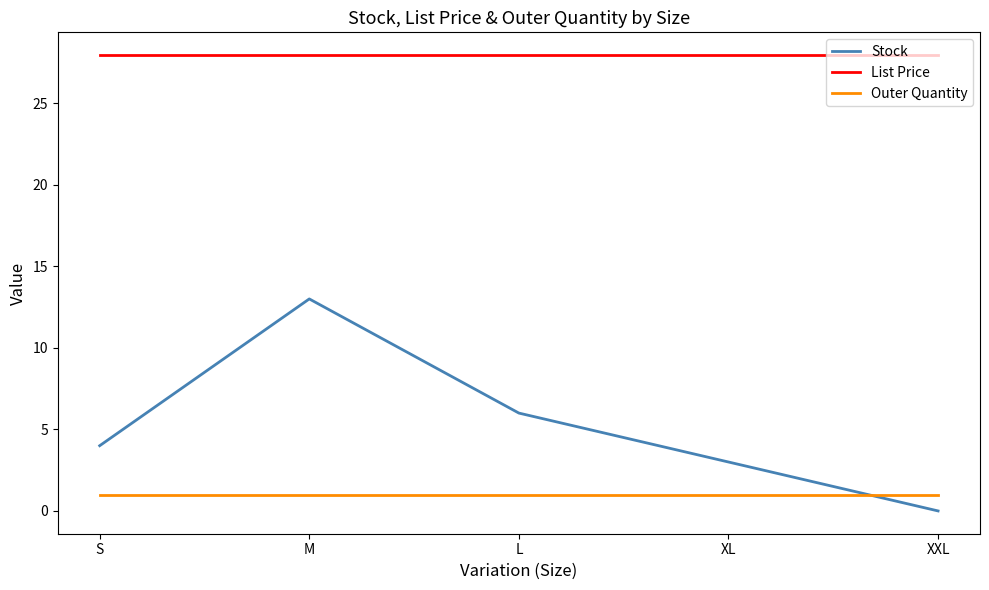

List the series in order of their peak value, highest first.

List Price, Stock, Outer Quantity